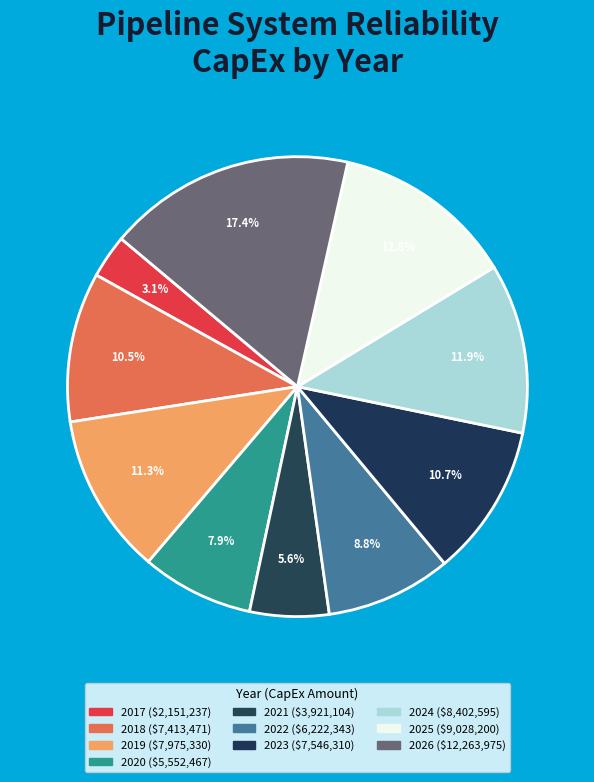

Which has a higher value, 2019 or 2023?

2019